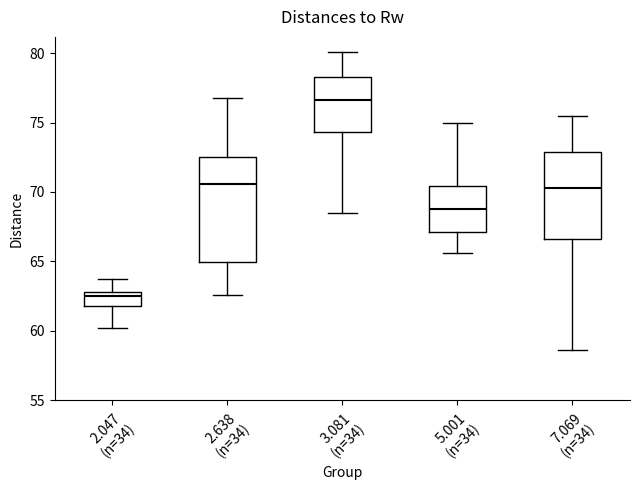

Where does the lower whisker of the box for 2.047 (n=34) end on the y-axis? The values are not printed on the chart, so give them approximately, as read against the axis.

60.0